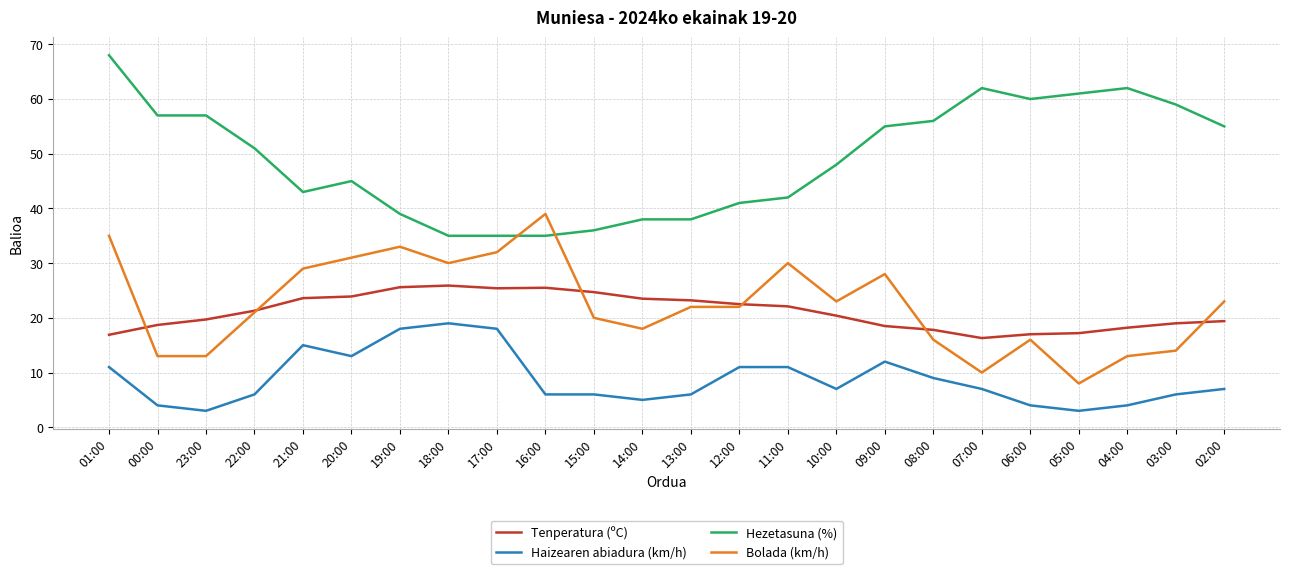

What is the difference between the maximum and minimum values in the Haizearen abiadura (km/h) series?

16.0